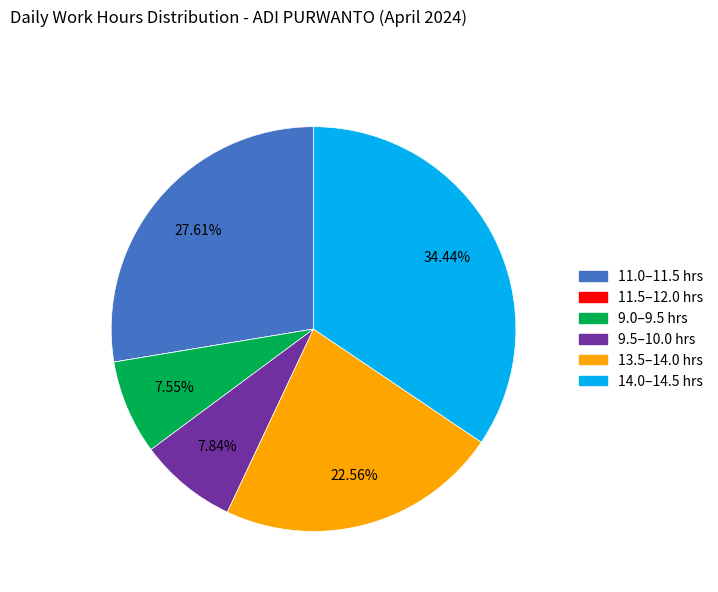

Is there any slice that represents more than half of the pie?

No